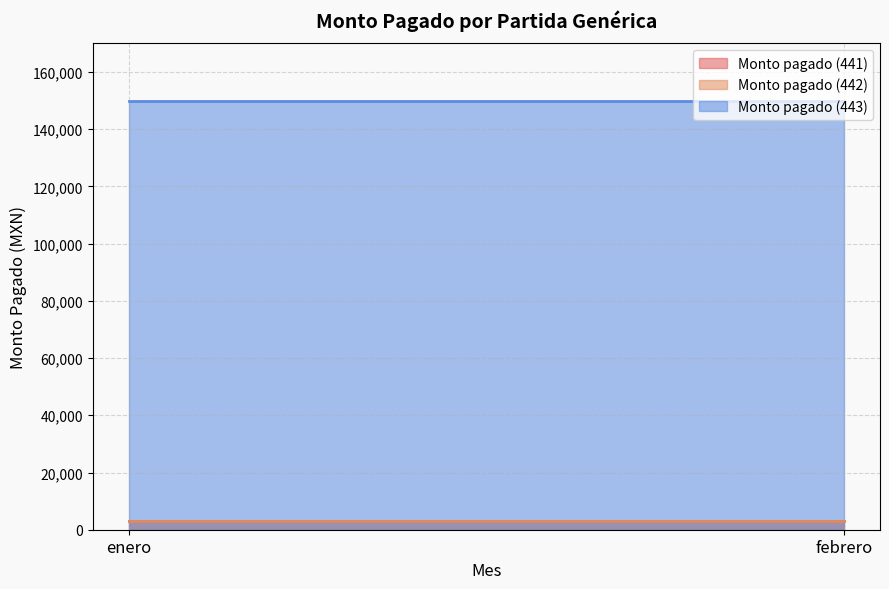

What is the approximate value of Monto pagado (443) at febrero?

150000